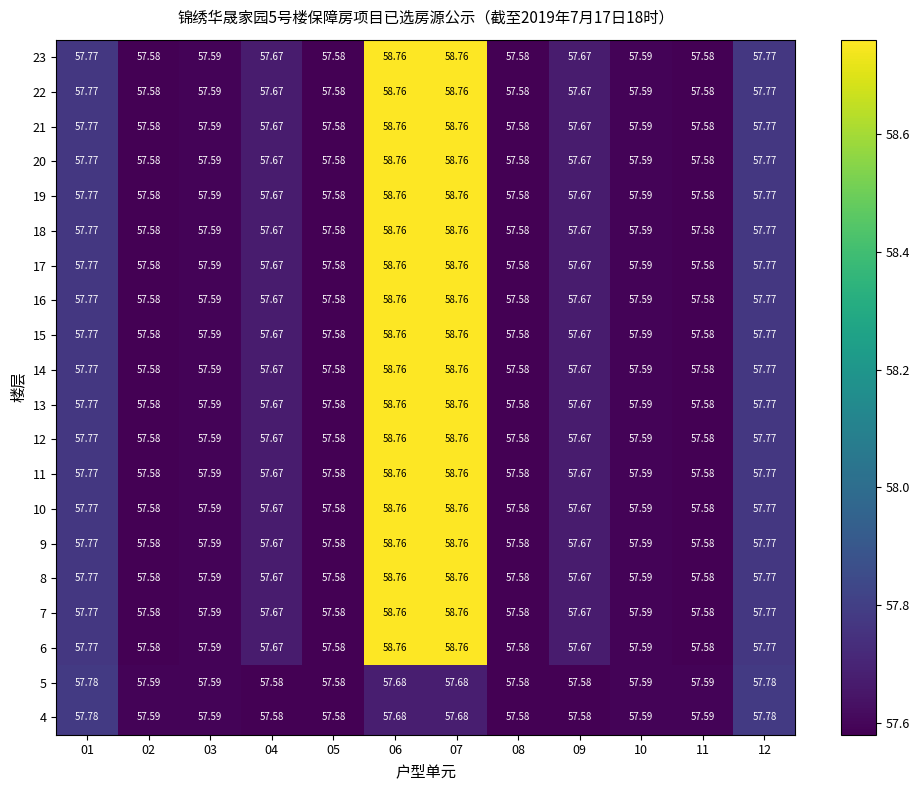

Is the value of 21 at 09 greater than the value of 17 at 10?

Yes